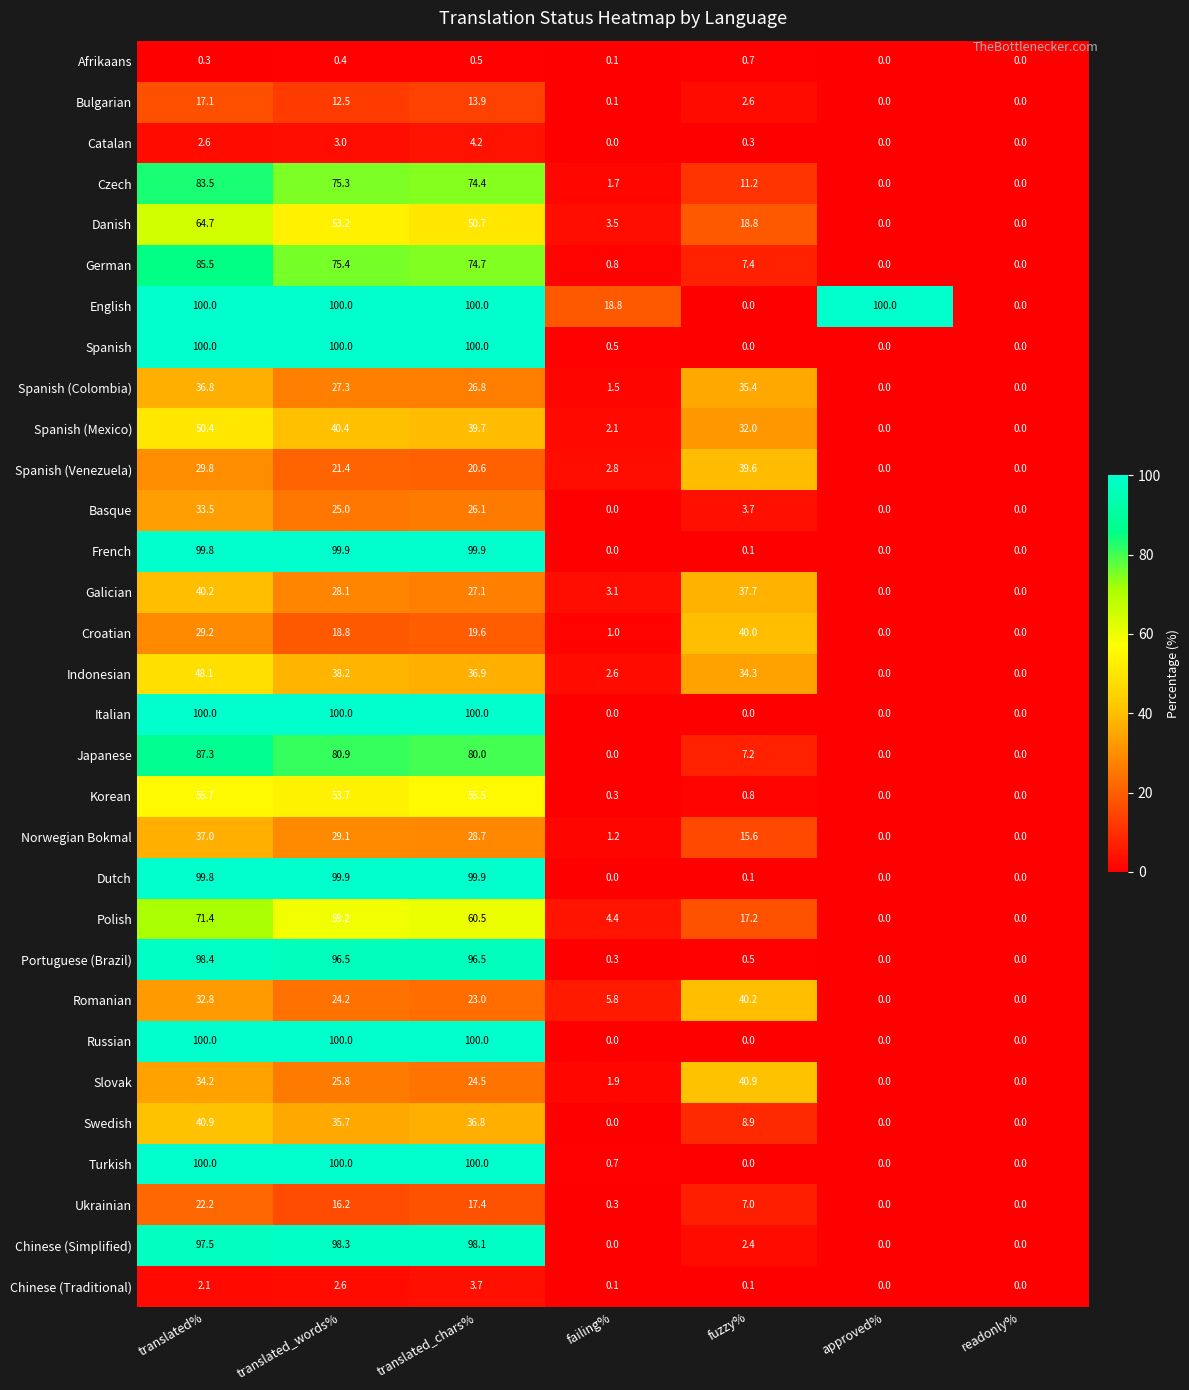

What is the maximum value shown in the chart?

100.0